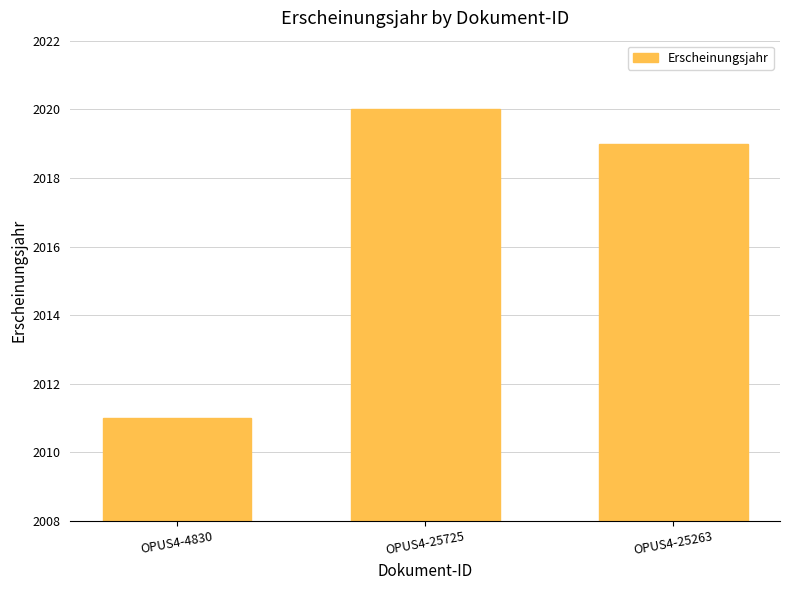

True or false: the data shows 2020 at OPUS4-25725.

True